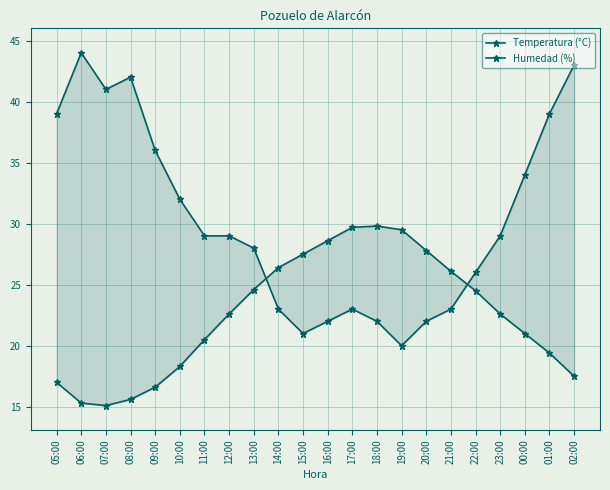

True or false: Temperatura (°C) has more than 0 points higher than both neighbors.

True